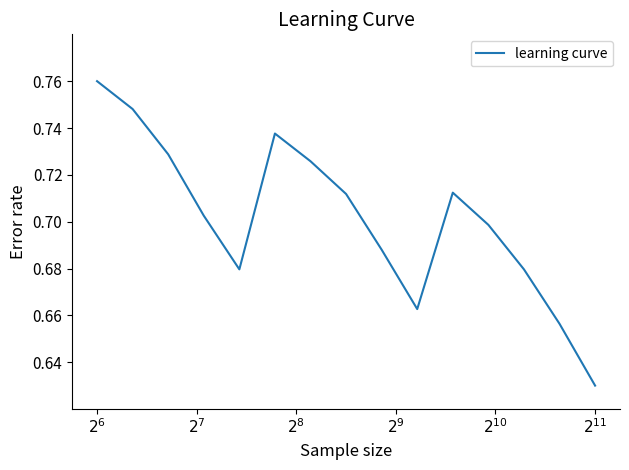

Does the chart display data point markers on the line(s)?

No